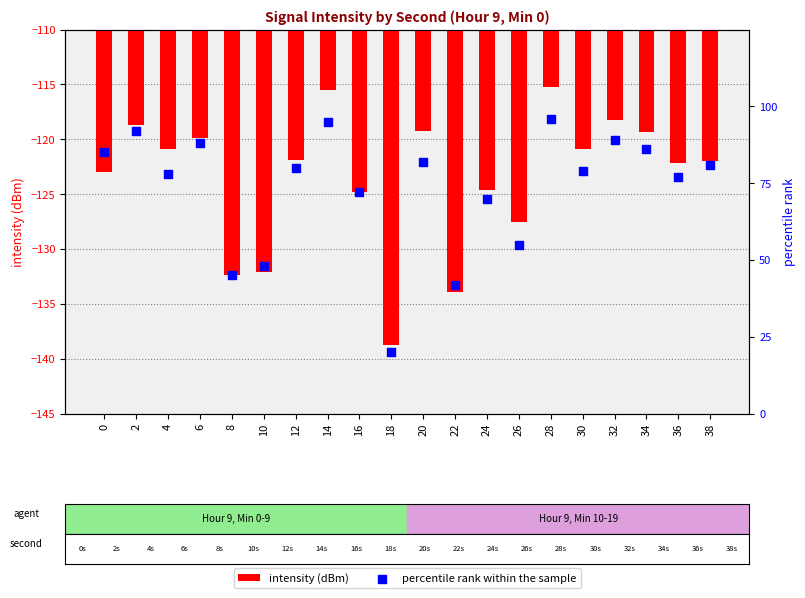

Which series has the largest Y range (max minus min)?

percentile rank within the sample